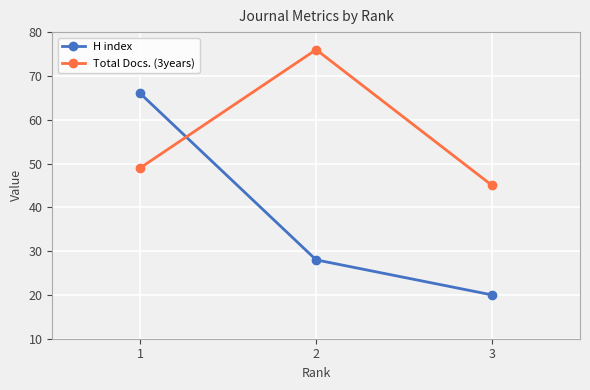

How many series are shown in this chart?

2